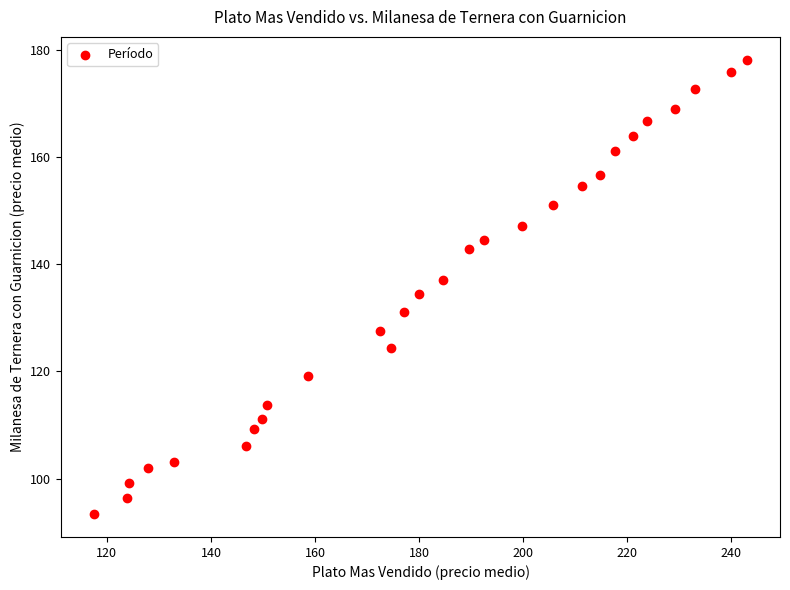

What is the range of Y values (max minus min)?

84.8